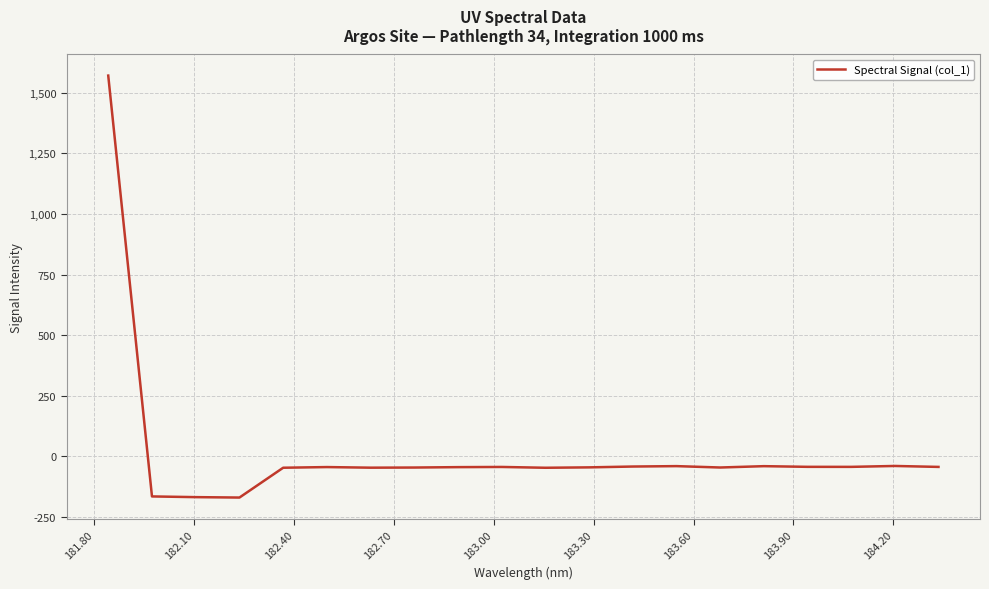

What is the sum of all values?

375.4